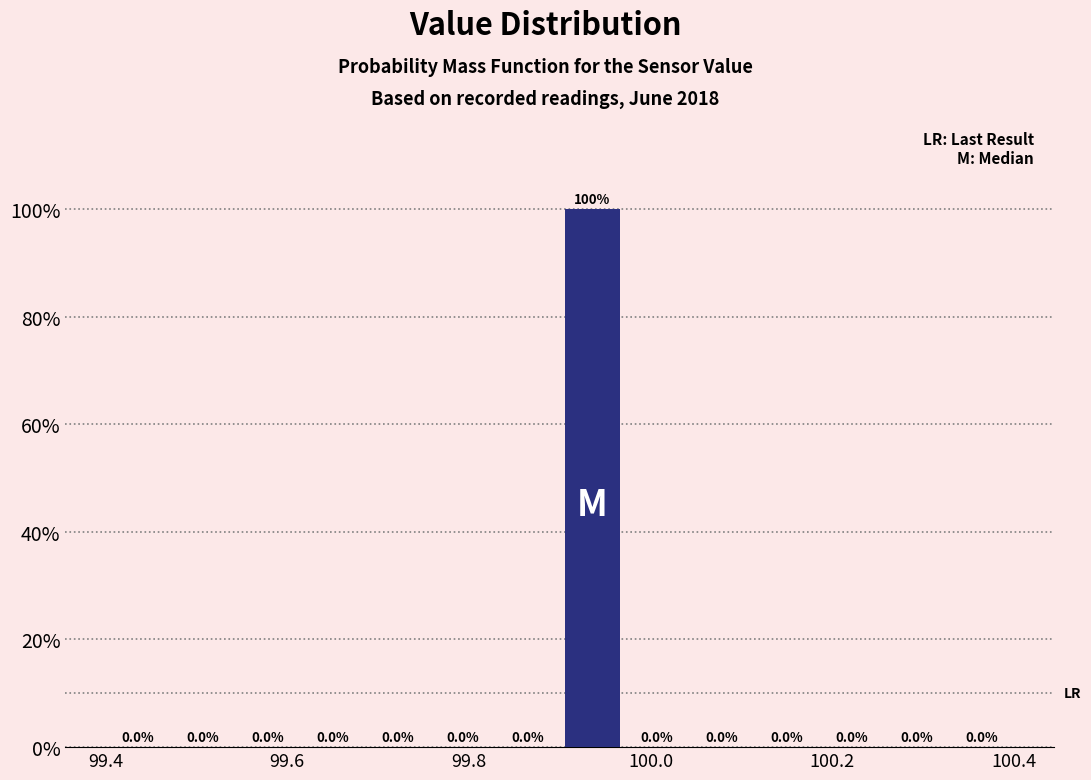

Around what value on the x-axis is the tallest bar? Give the approximate position of its centre, as read against the axis.

99.94